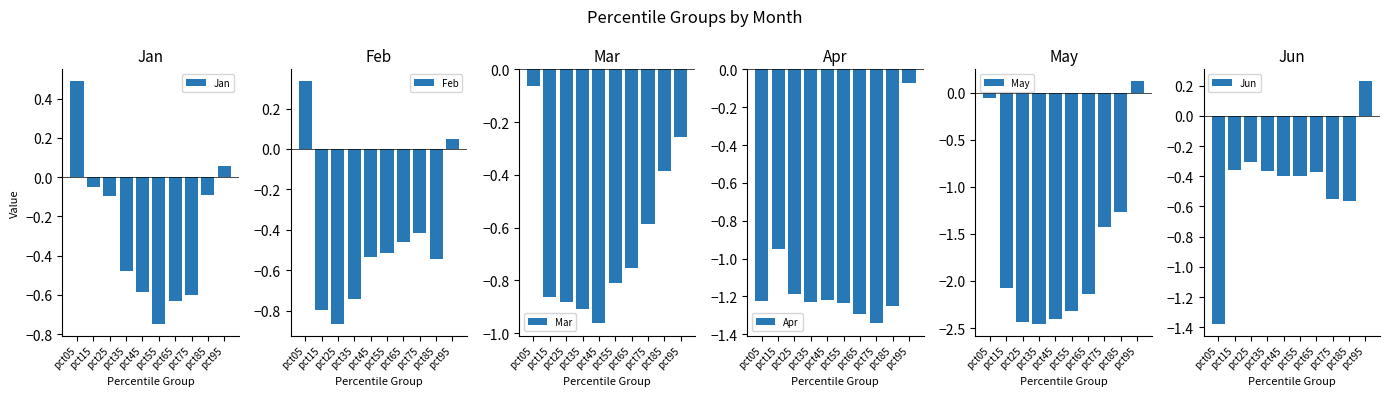

What is the difference between the second highest and second lowest values in the Mar series?

0.6